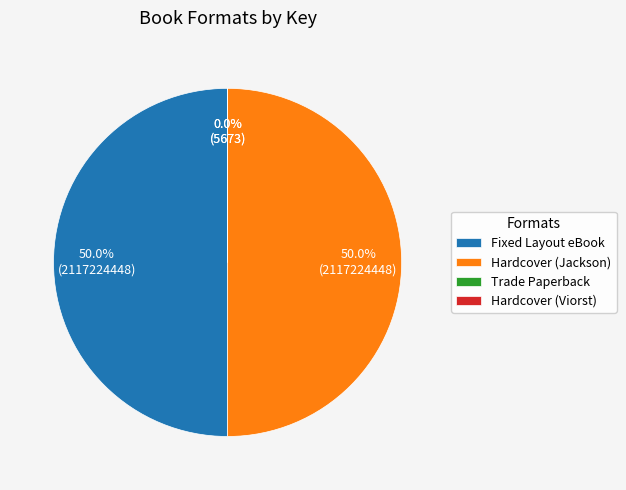

Which category has the biggest portion of the pie?

Fixed Layout eBook